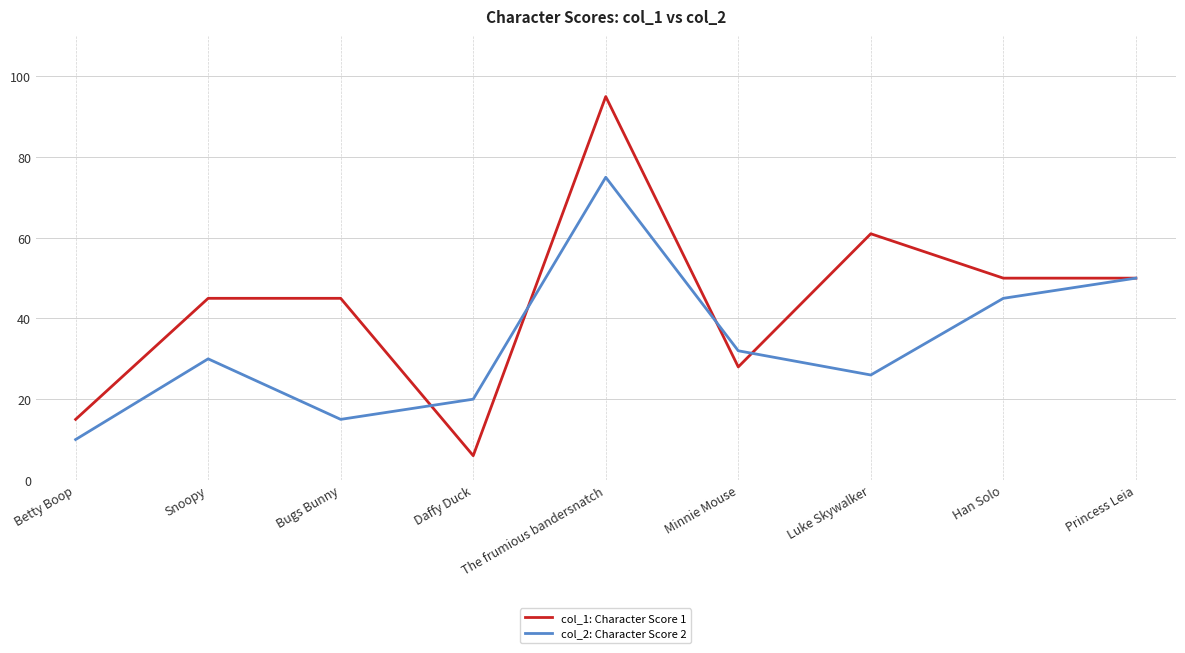

What is the approximate value of col_2: Character Score 2 at Princess Leia?

50